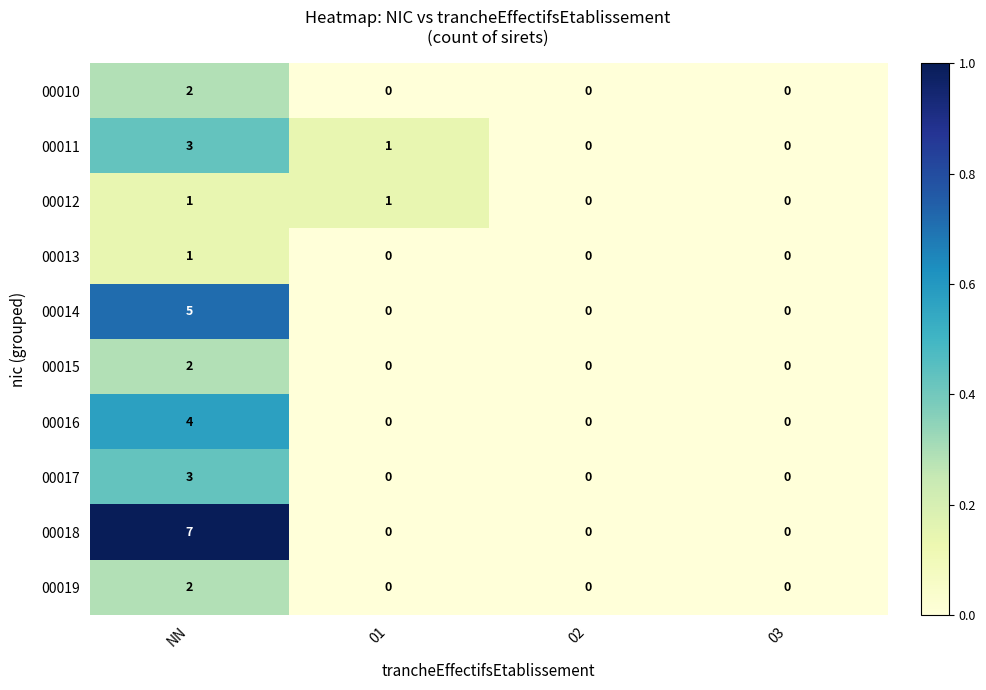

The value of 00015 at 02 is 0. True or false?

True